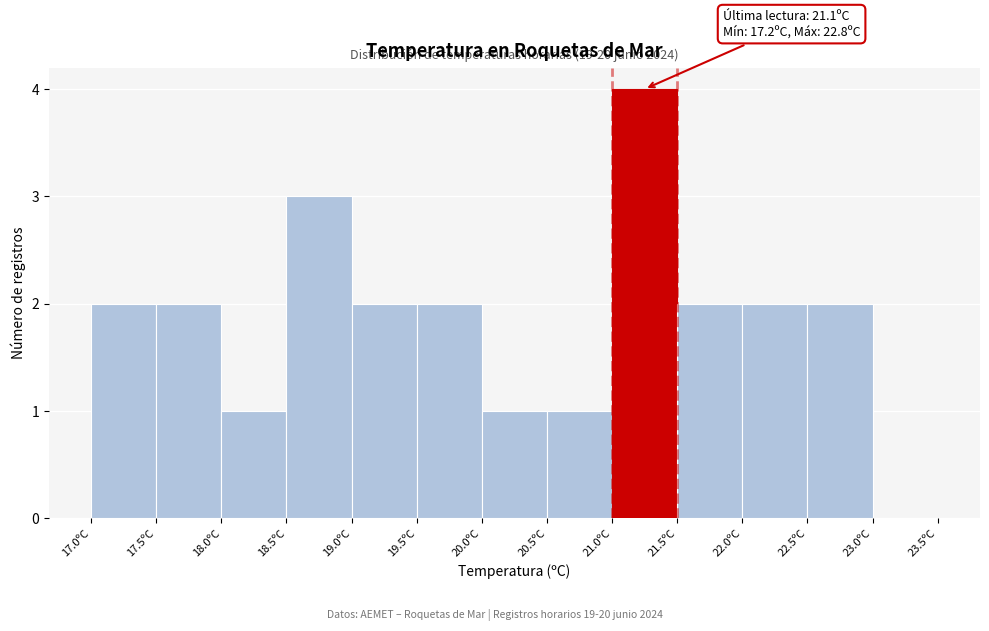

Over which range of the x-axis is the bar tallest?

21.0 to 21.5